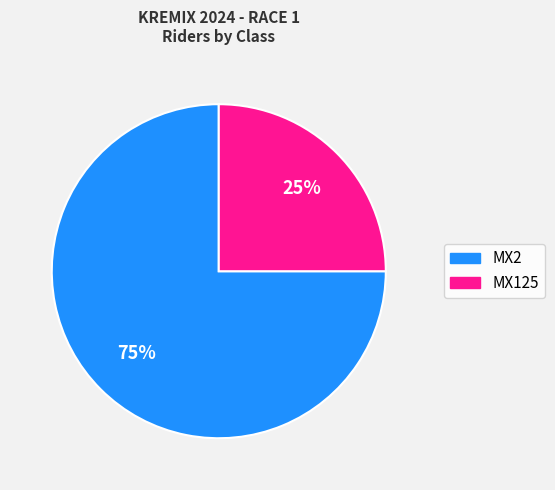

To the nearest percent, what is the average slice percentage?

50%